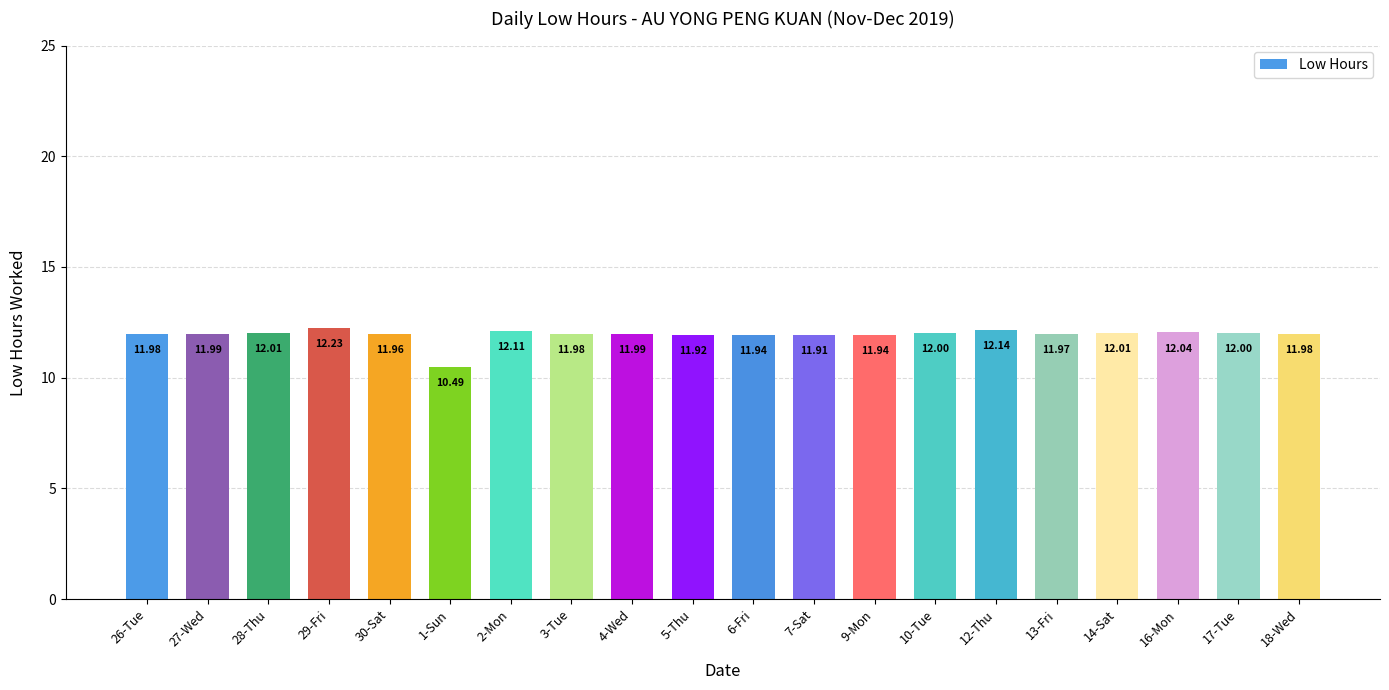

Which has a higher value, 10-Tue or 26-Tue?

10-Tue